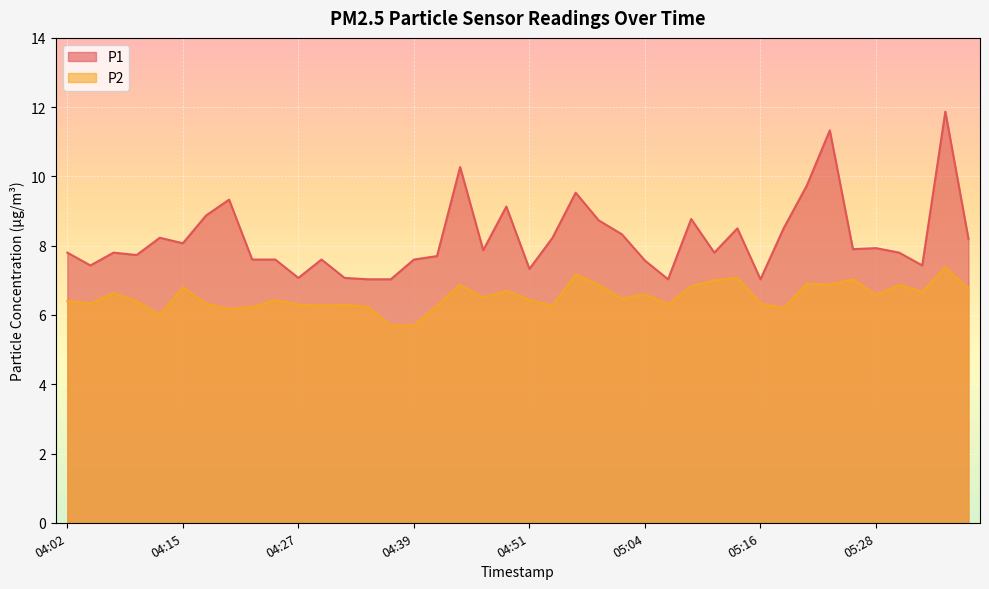

The value of P1 at 04:46 is 7.9. True or false?

True